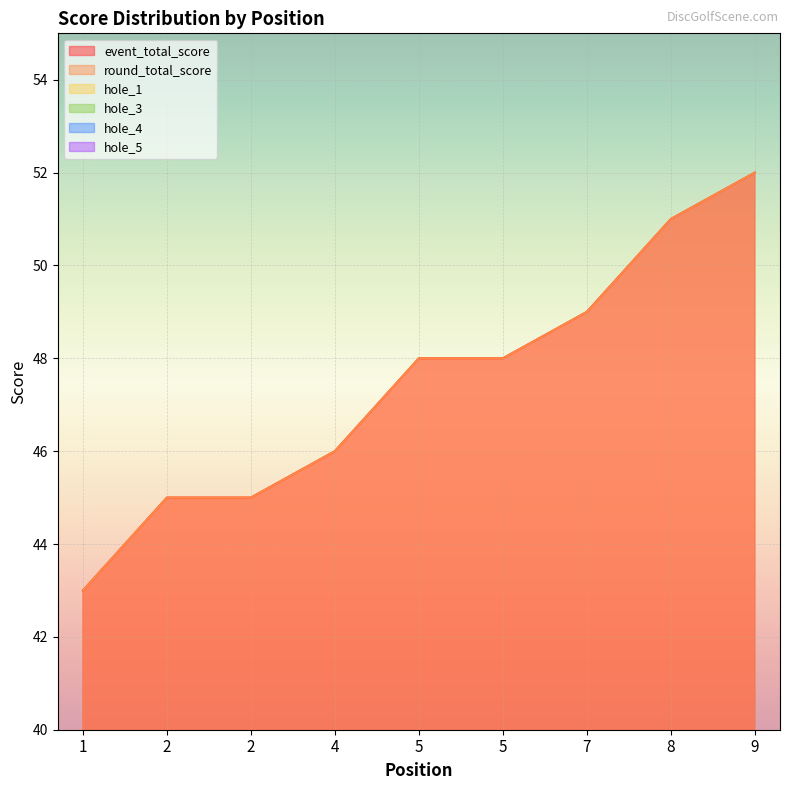

What is the difference between the second highest and minimum values in the event_total_score series?

8